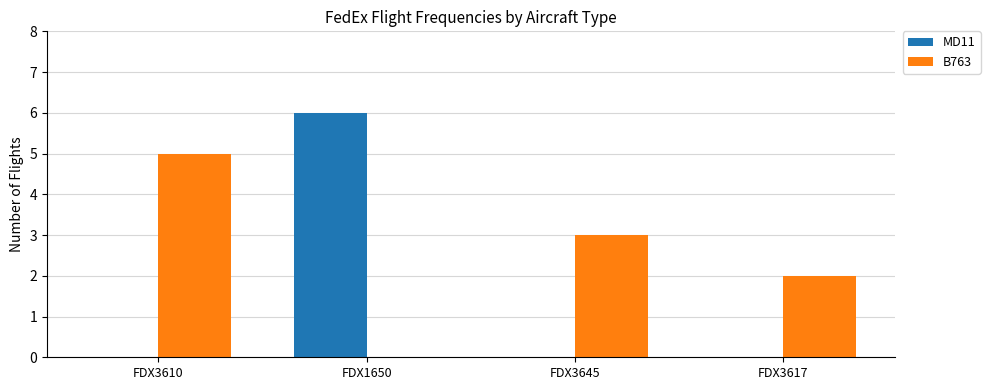

Which series has the widest spread of values?

MD11